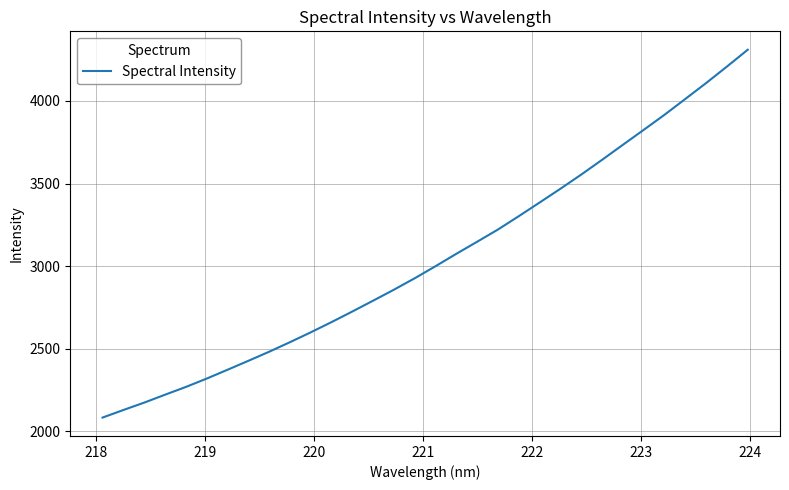

What is the minimum value shown in the chart?

2082.8